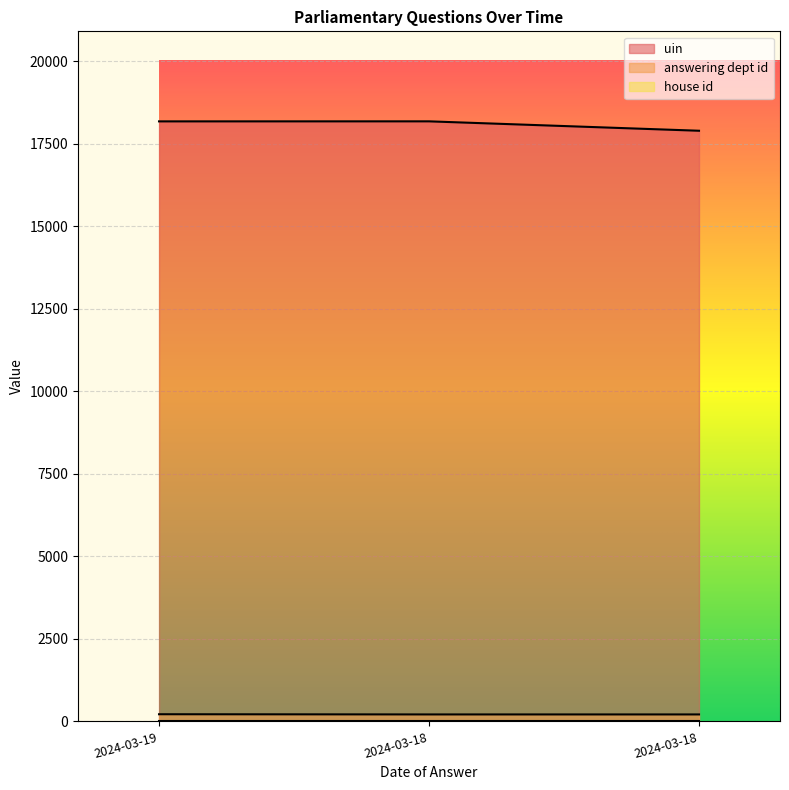

What is the total value across all series at 2024-03-18?

18394